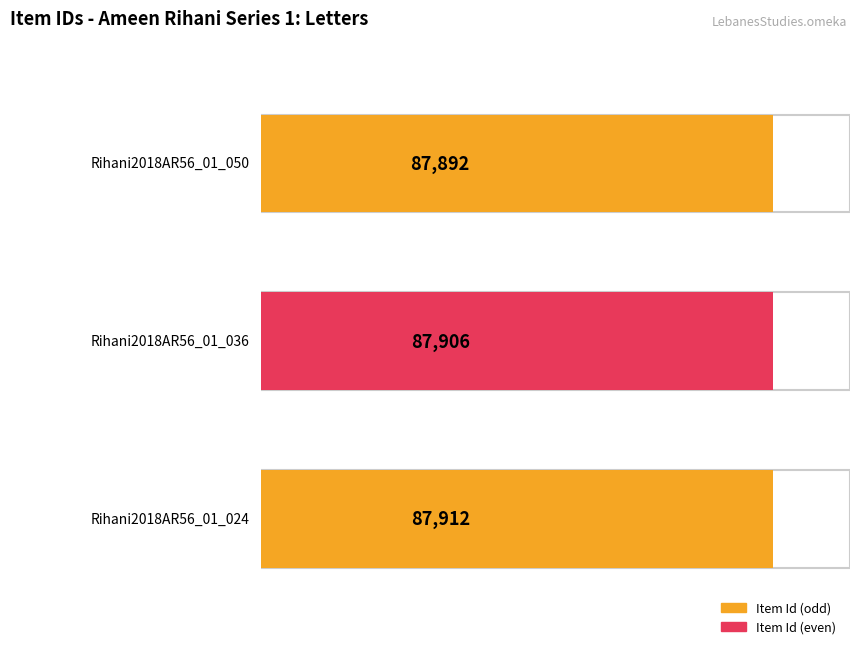

Is it true that the value at Rihani2018AR56_01_050 is 60215?

False